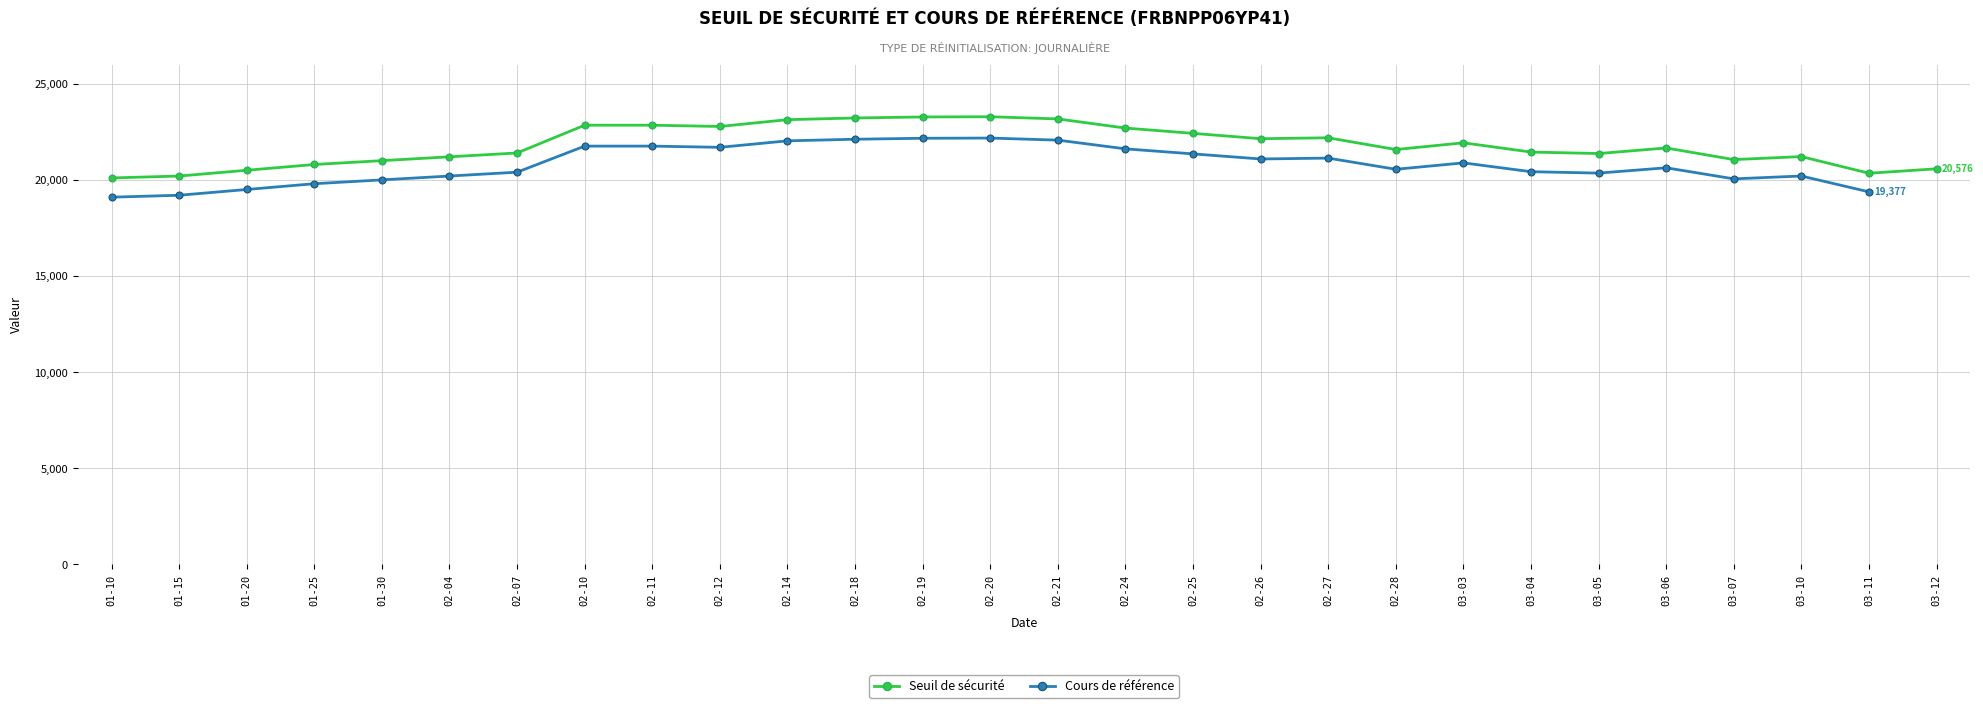

What is the difference between the maximum and second lowest values?

3084.4